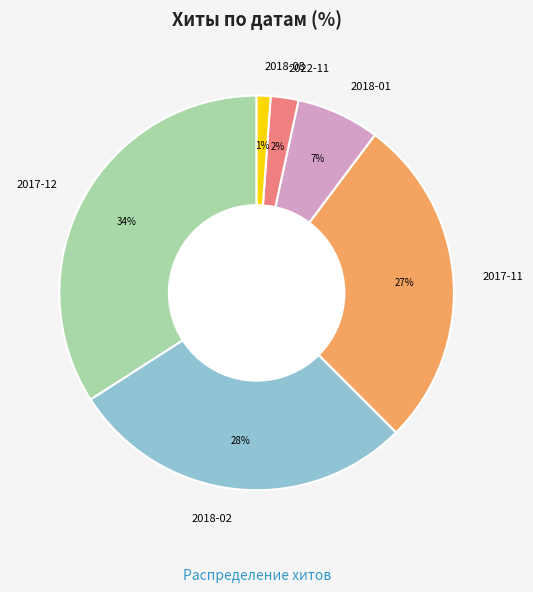

Combined, do 2022-11 and 2018-08 account for over 50%?

No